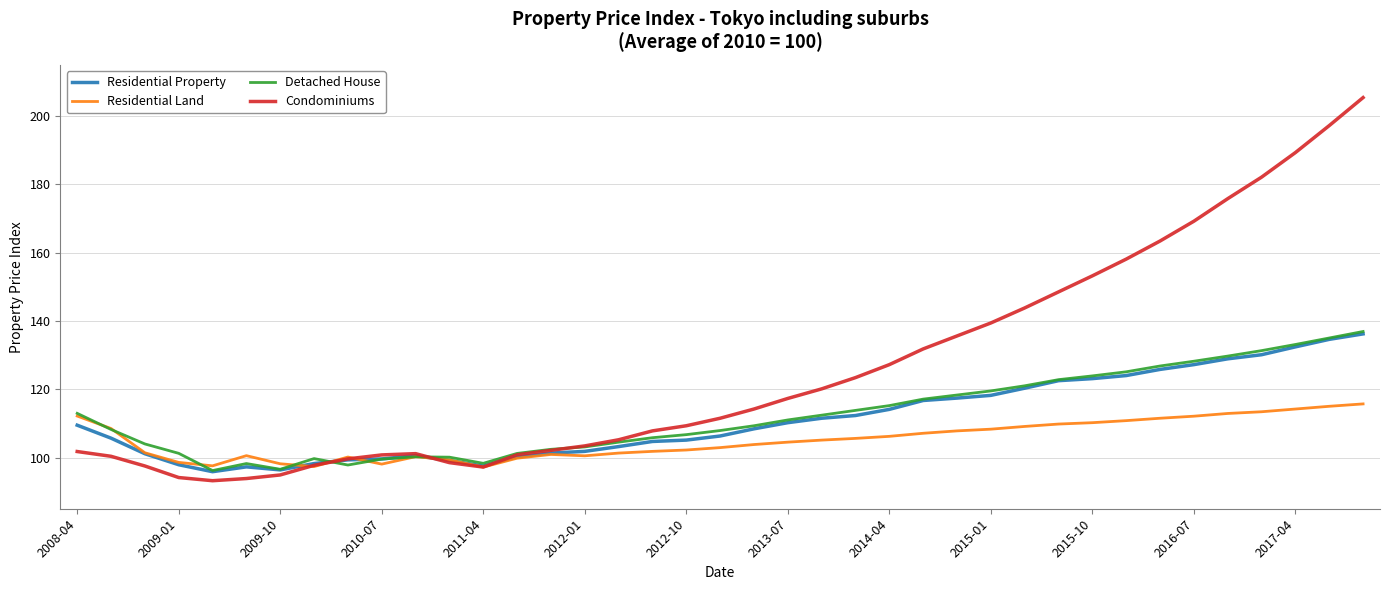

What is the maximum value for Condominiums?

205.4